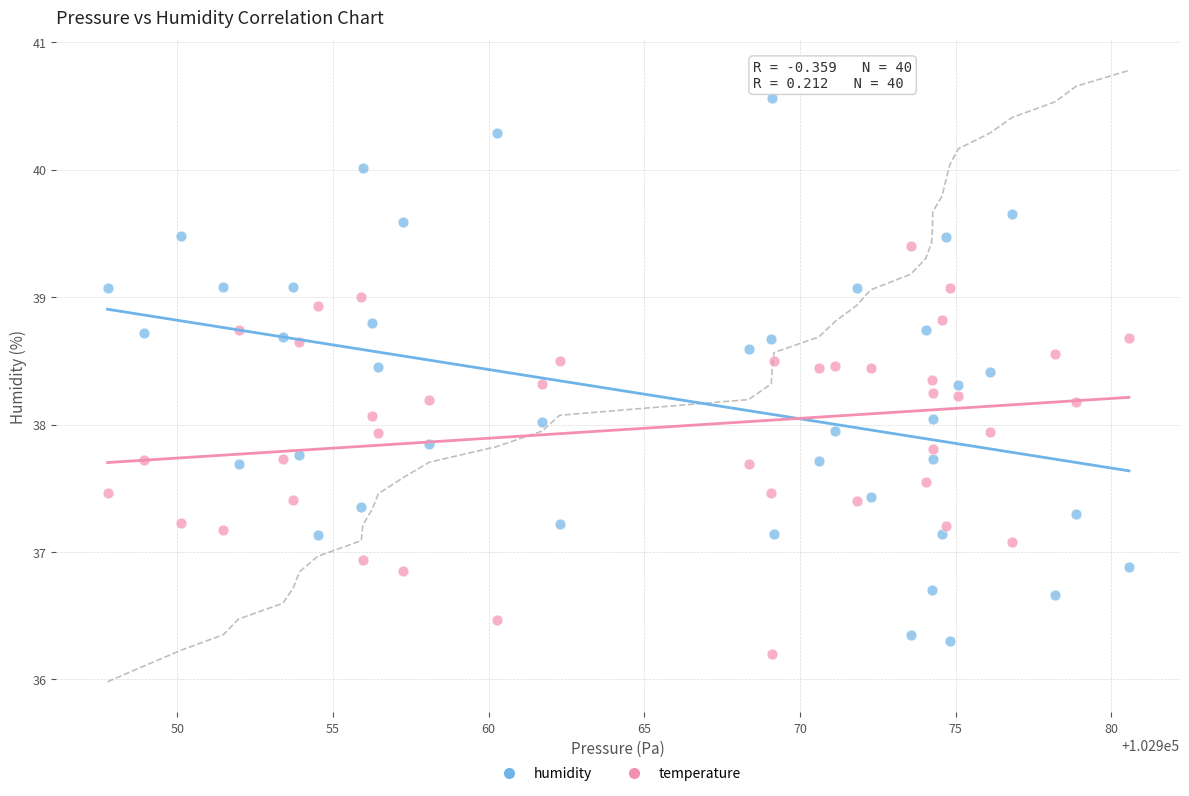

Across all data points, what is the range of Y values (max minus min)?

4.4